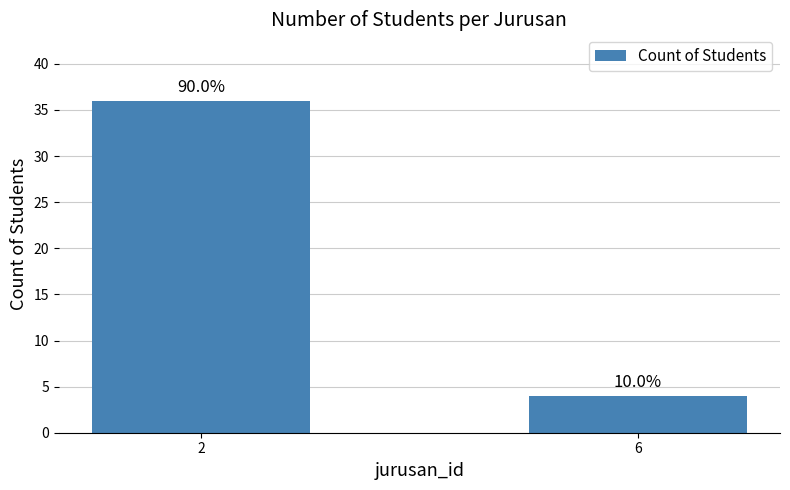

How many bars are there in total?

2